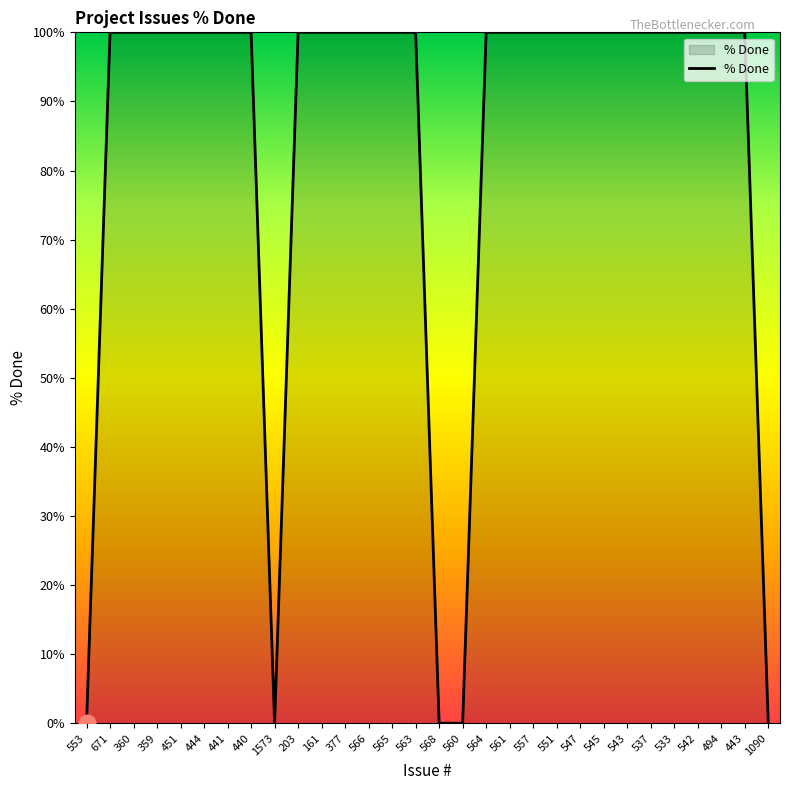

What is the greatest value displayed?

100